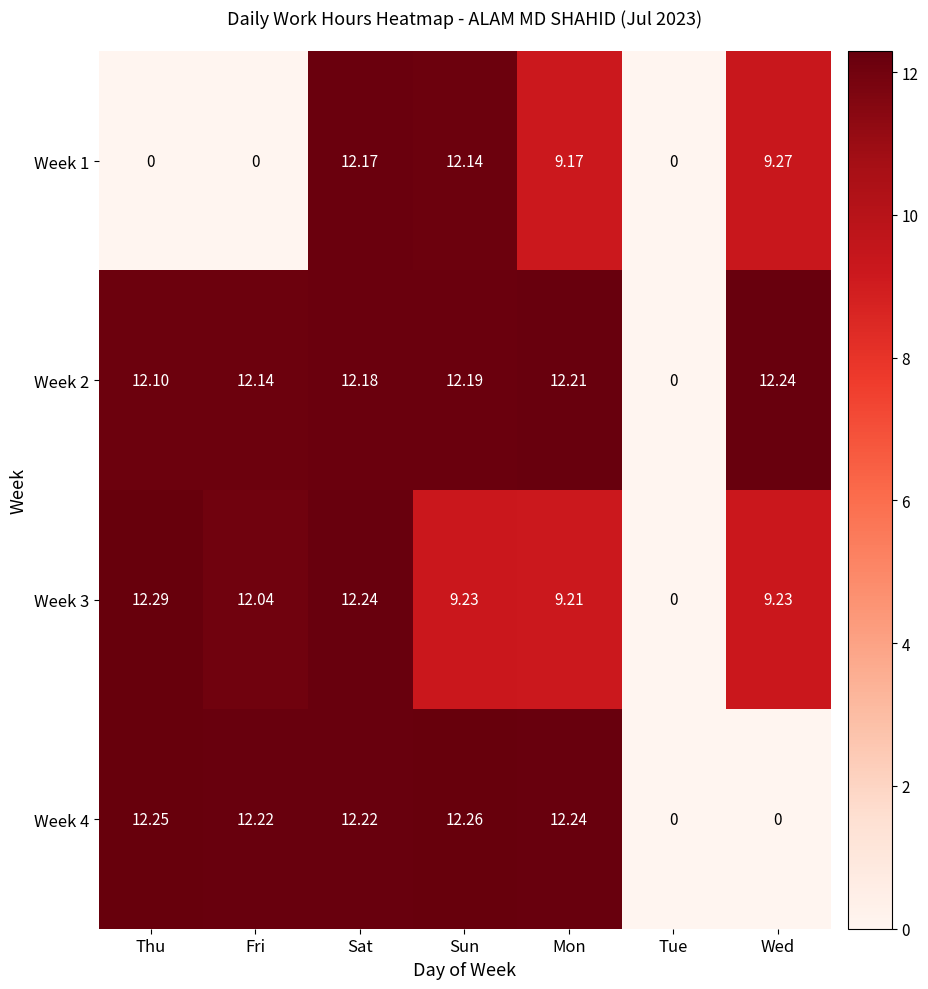

Where is Week 2 nearest to the value 6?

Tue